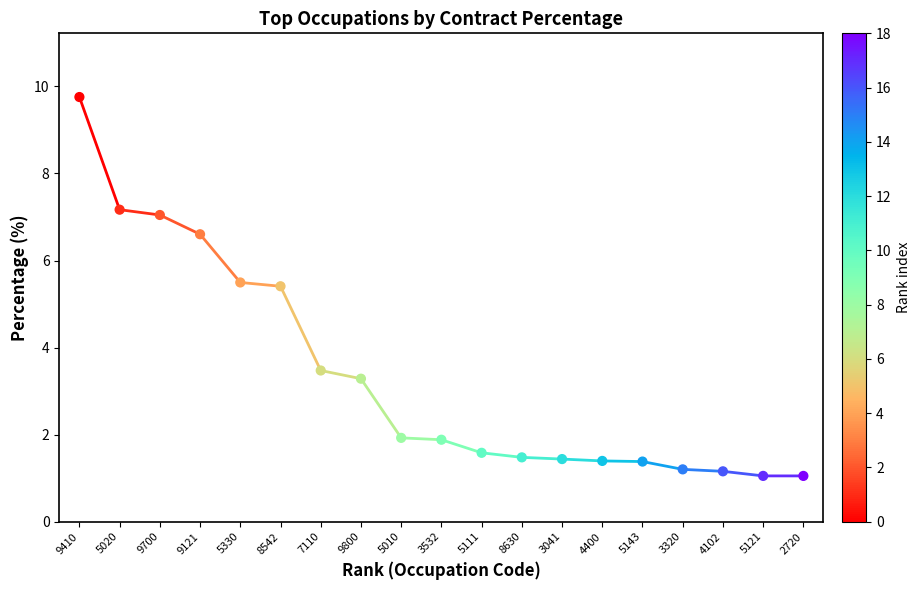

What is the range of Y values (max minus min)?

8.7